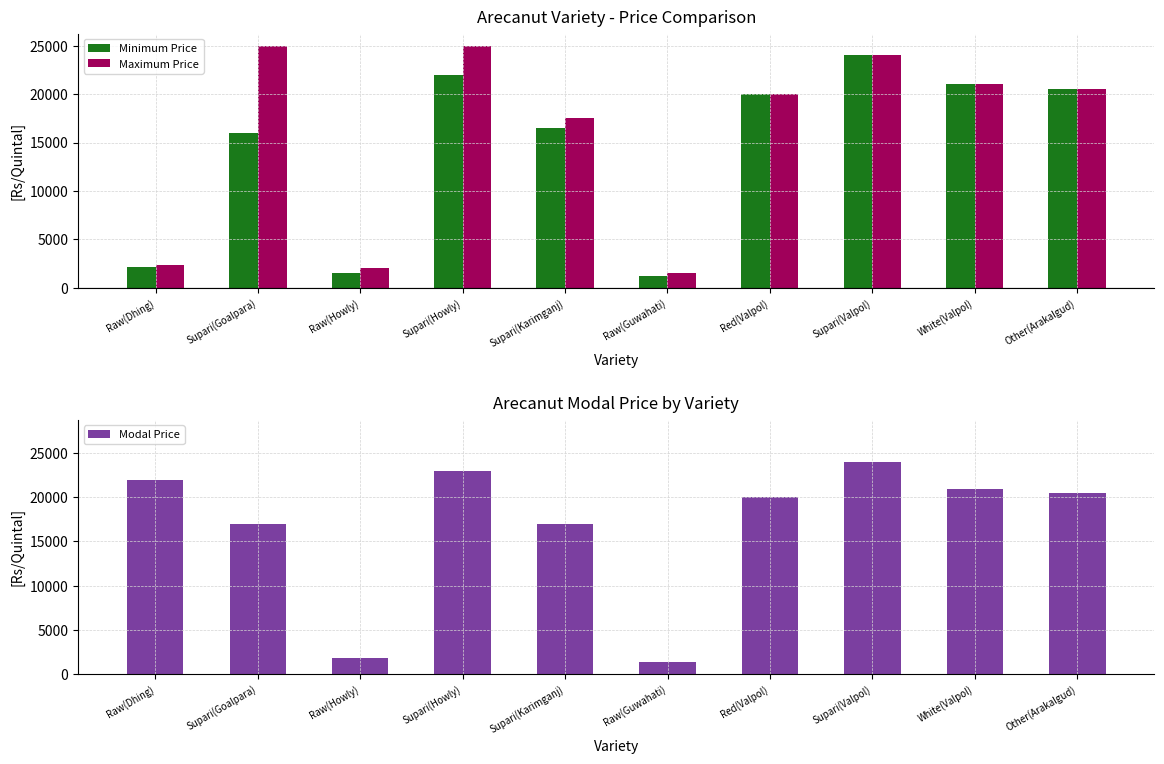

Between Raw(Dhing) and Supari(Goalpara), which is larger?

Supari(Goalpara)